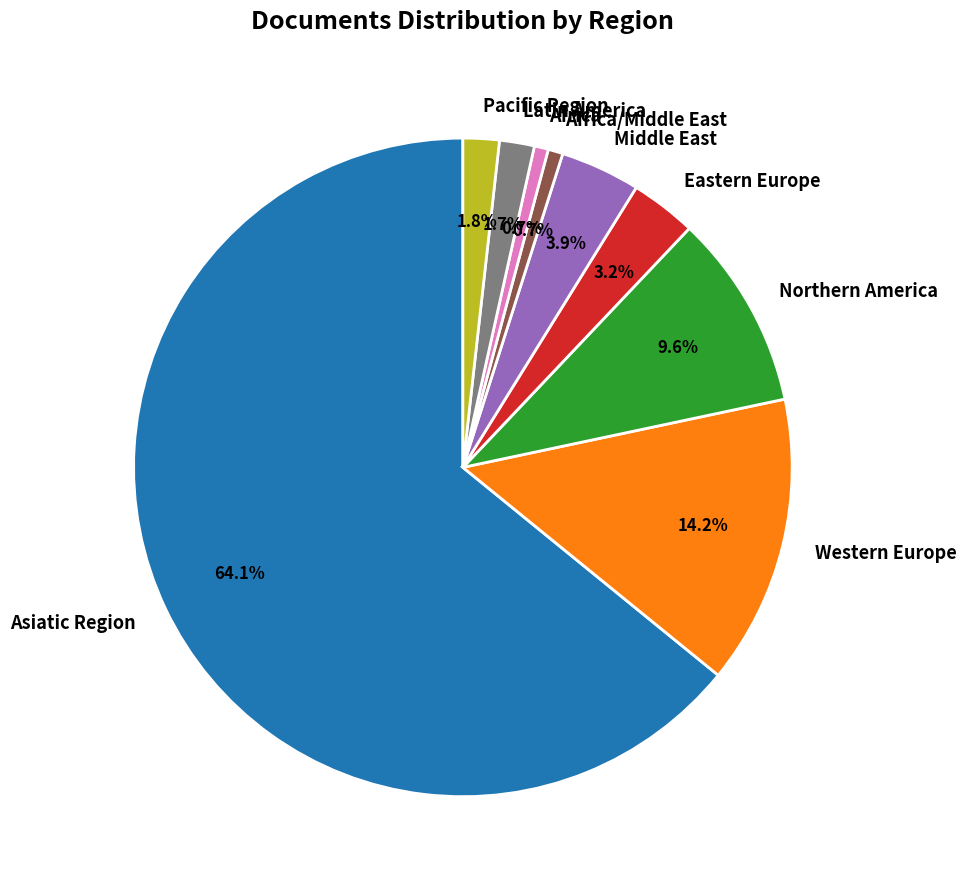

What percentage is NOT represented by Latin America?

98.3%